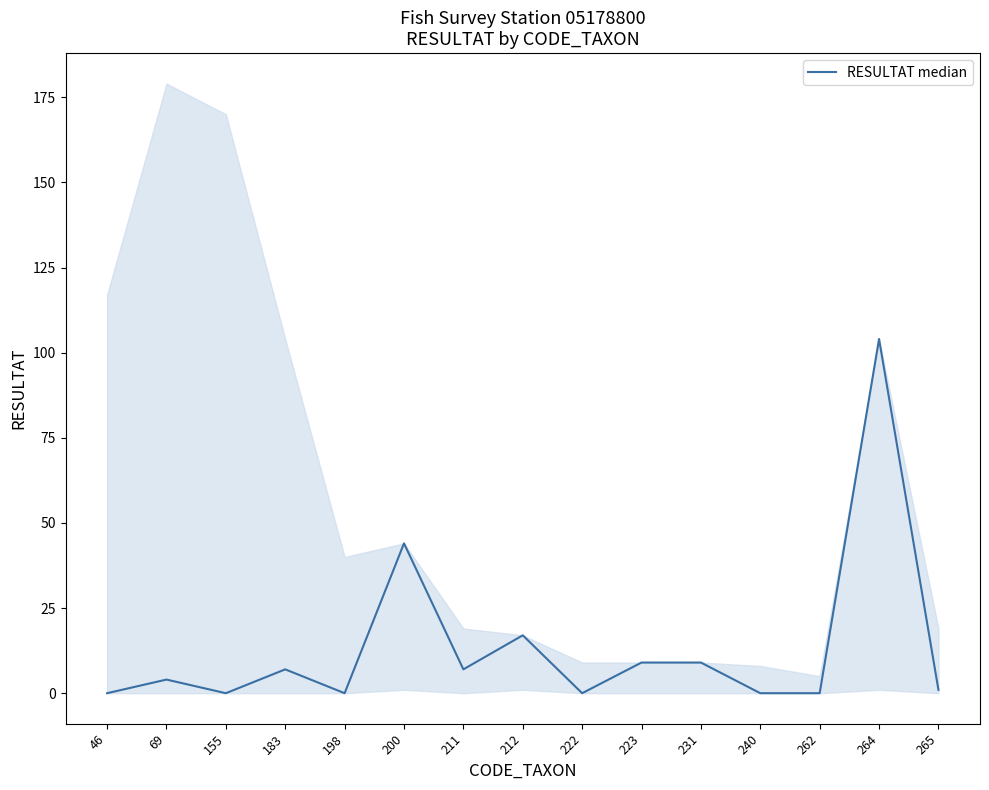

How many interior local peaks (higher than both neighbors) does the data have?

5